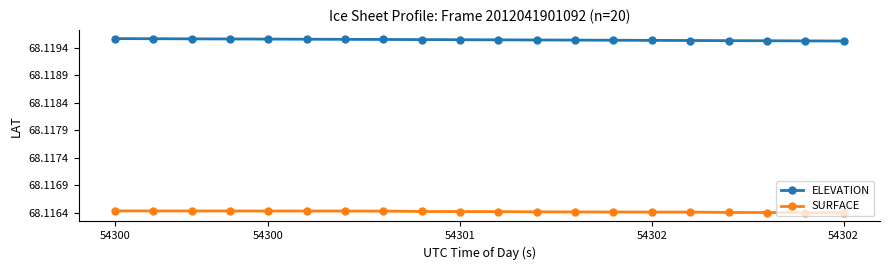

What are all the series names shown in the legend?

ELEVATION, SURFACE